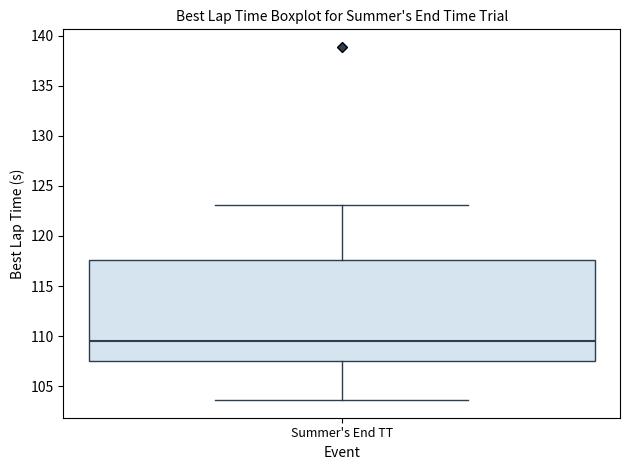

Where does the upper whisker of the box for Summer's End TT end on the y-axis? The values are not printed on the chart, so give them approximately, as read against the axis.

123.0